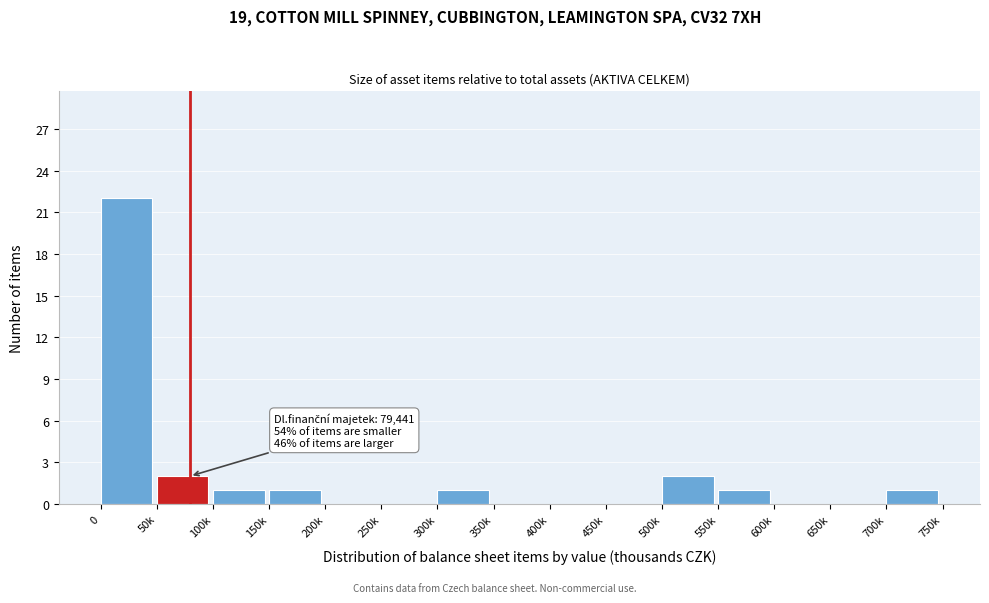

Reading right to left, extract all data points from this chart.

700k=1	650k=0	600k=0	550k=1	500k=2	450k=0	400k=0	350k=0	300k=1	250k=0	200k=0	150k=1	100k=1	50k=2	0=22